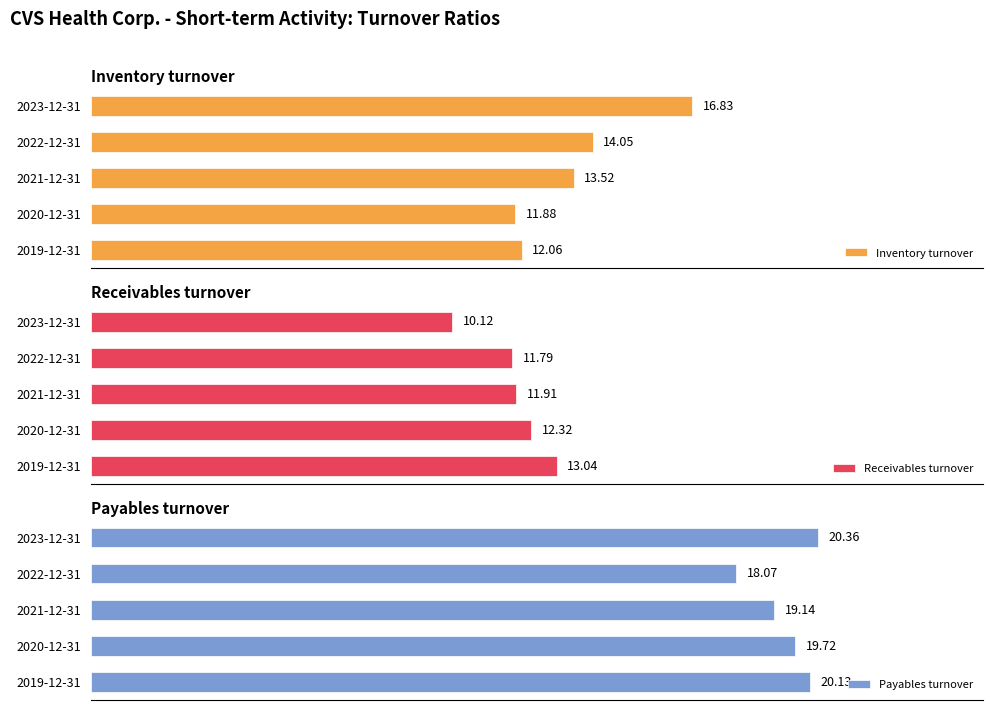

Reading left to right, extract all data points from this chart.

Inventory turnover: 16.8	14.1	13.5	11.9	12.1
Receivables turnover: 10.1	11.8	11.9	12.3	13.0
Payables turnover: 20.4	18.1	19.1	19.7	20.1